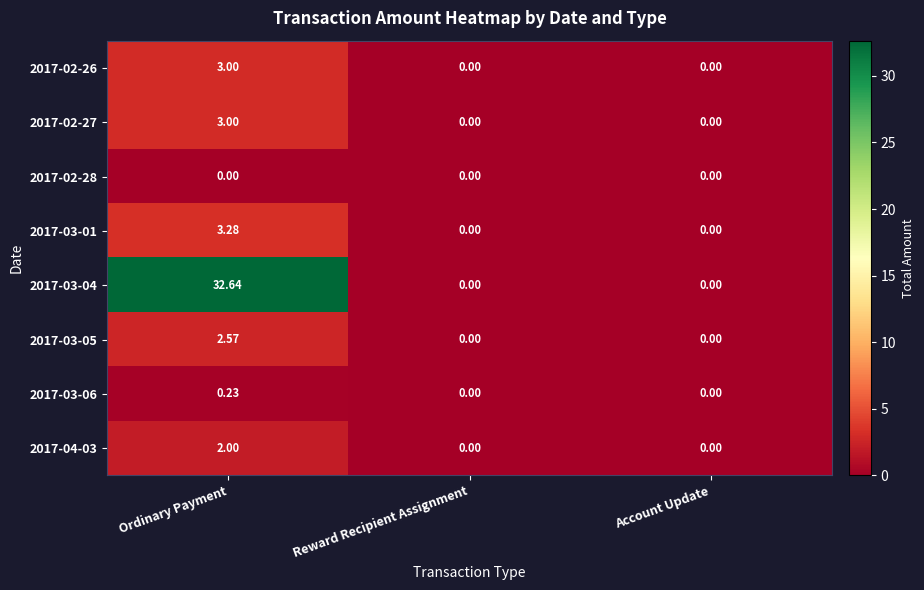

At which category does the chart reach its peak across all series?

Ordinary Payment